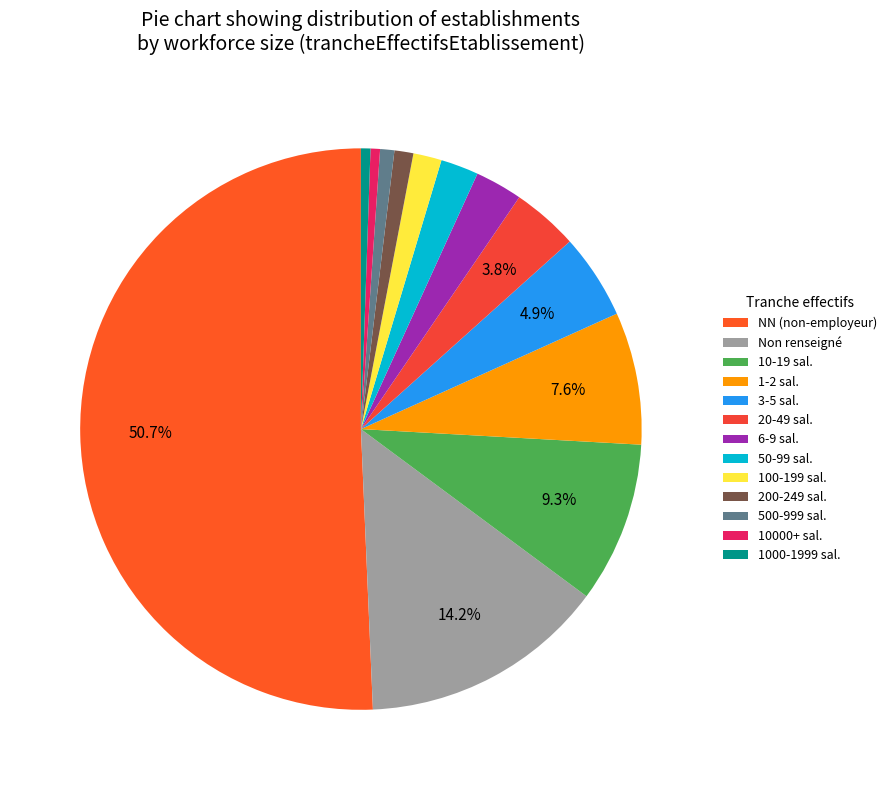

How many slices are in this pie chart?

13